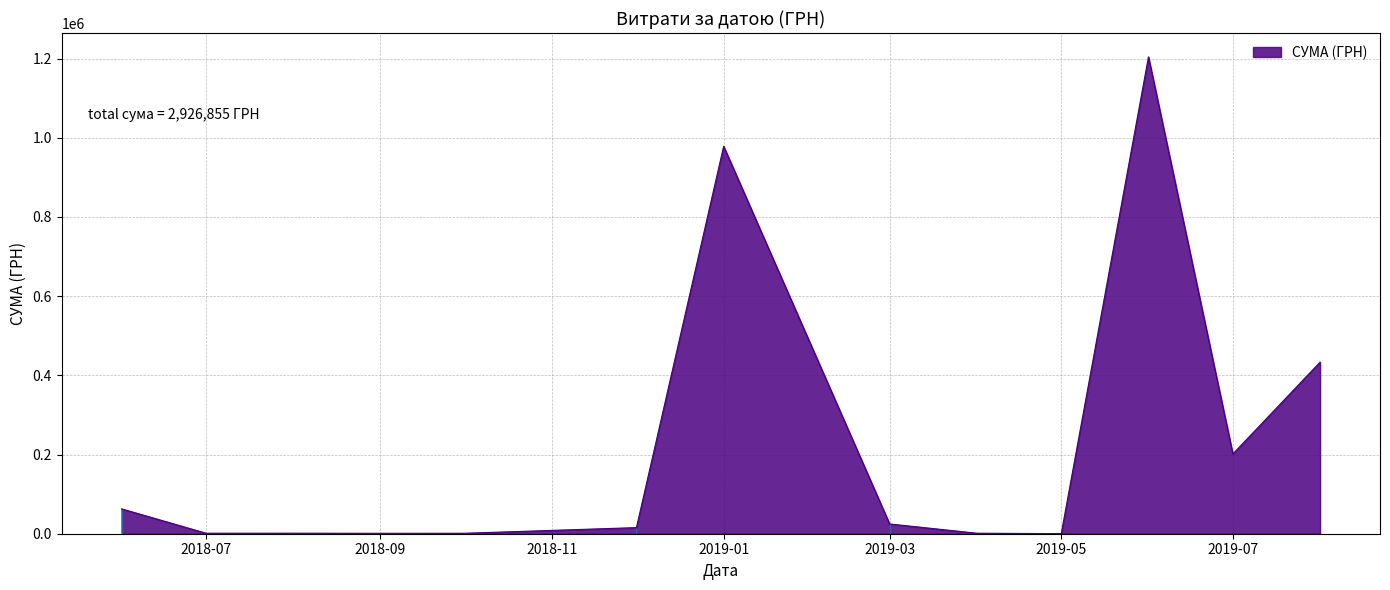

What is the maximum value shown in the chart?

1204251.0